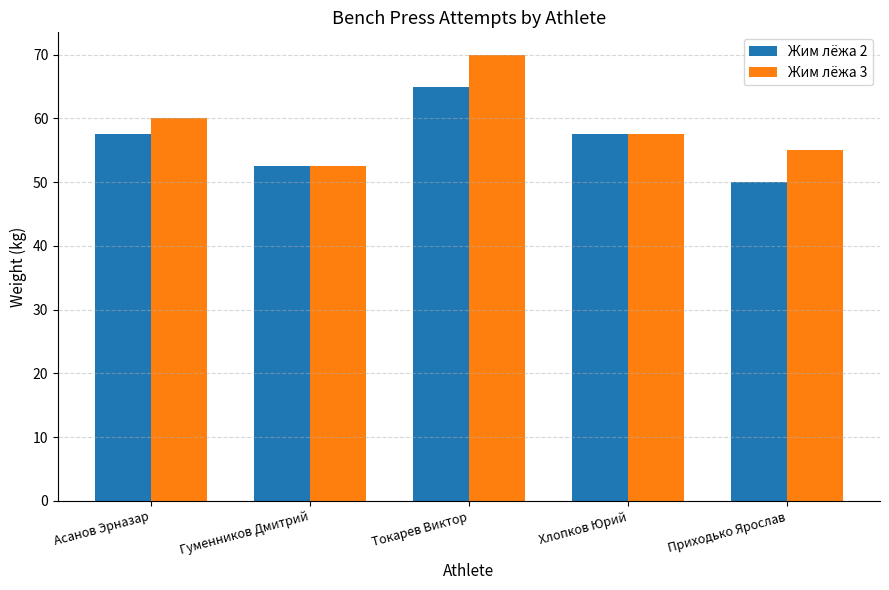

What position from the right is Гуменников Дмитрий?

4